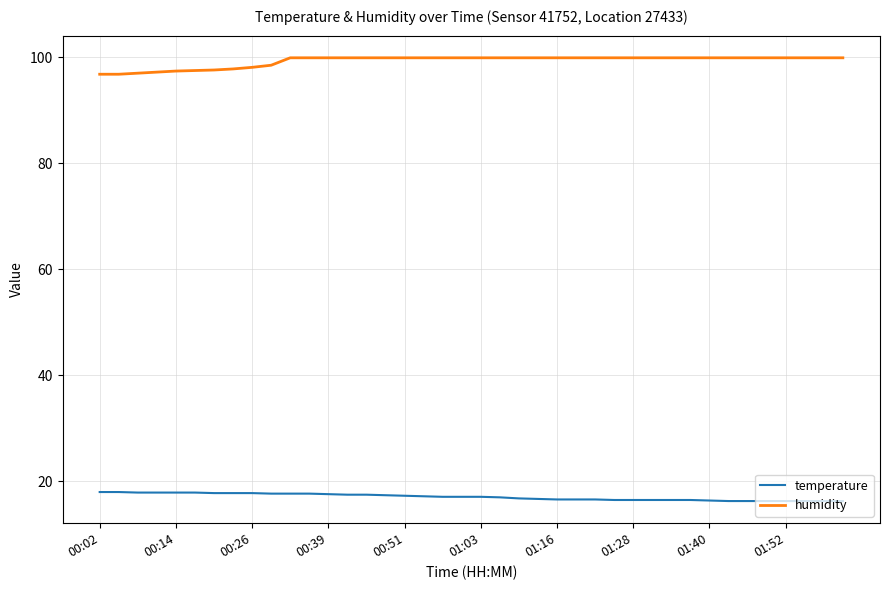

True or false: humidity and temperature cross at least once.

False